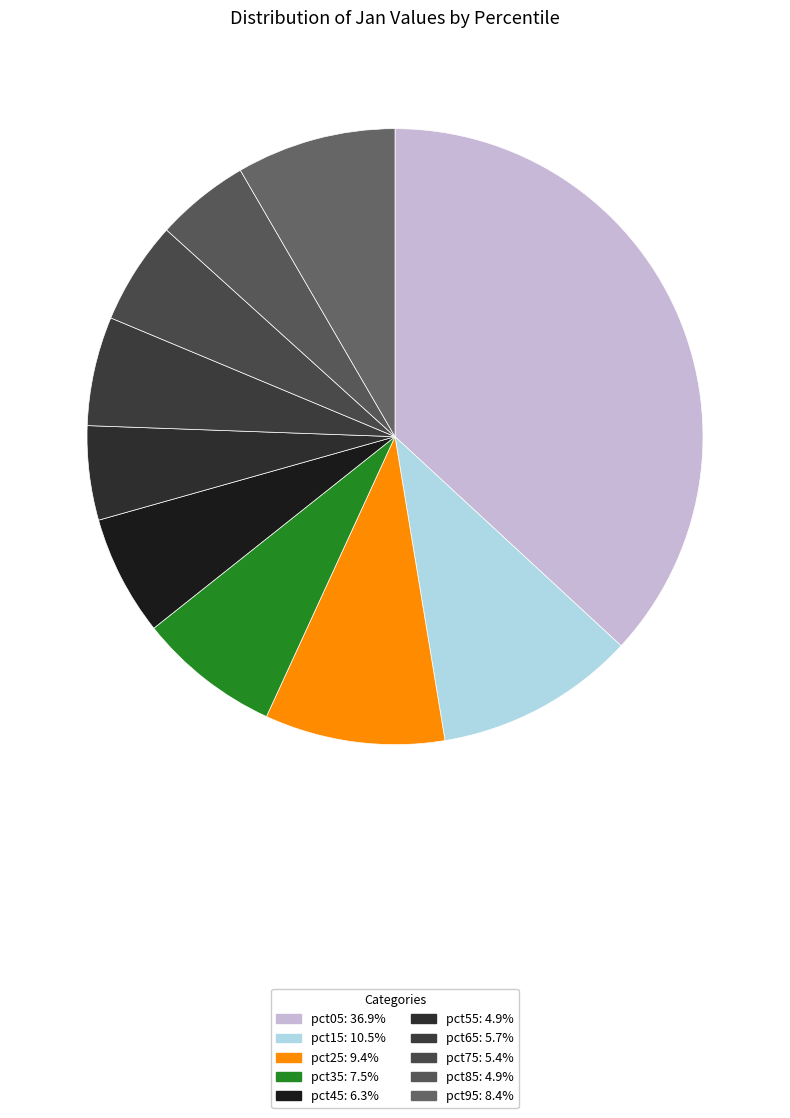

Which slice is the largest?

pct05